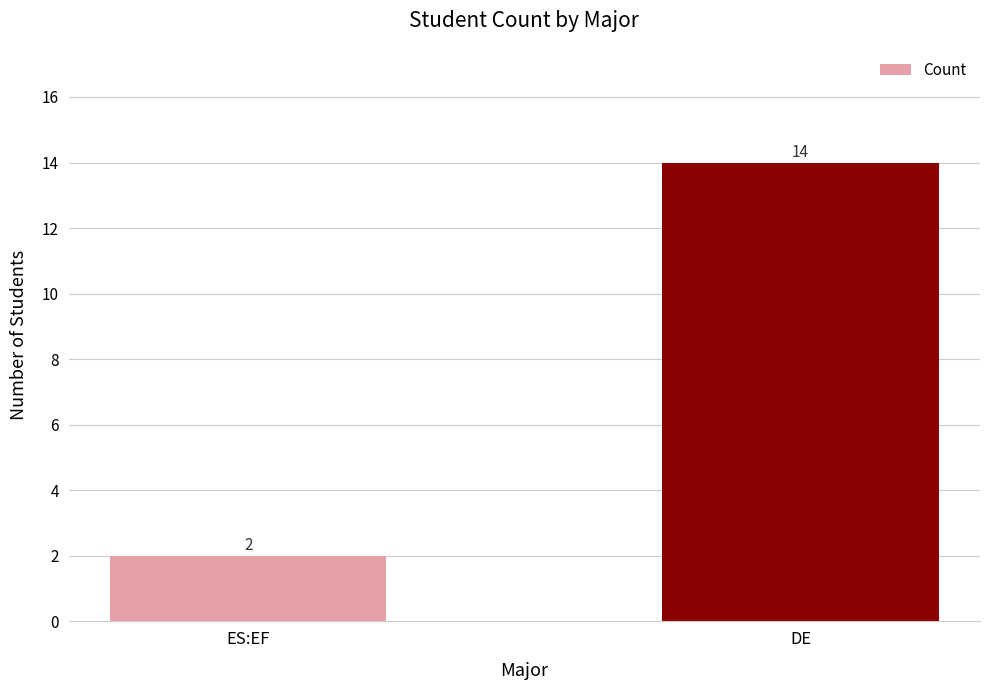

At which label is the value closest to 8?

ES:EF